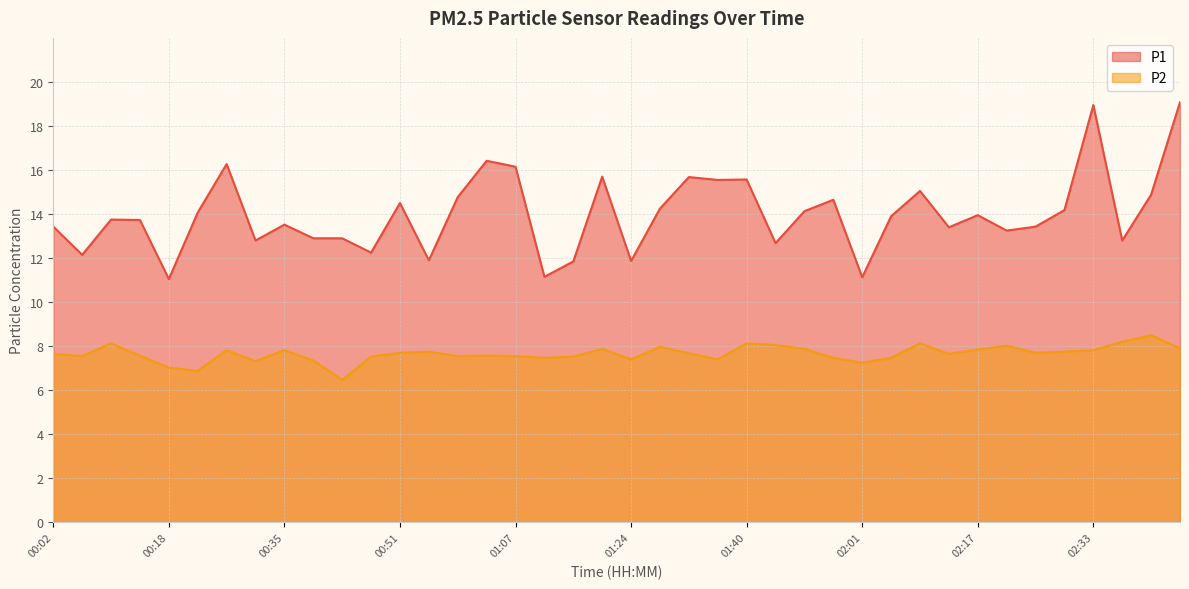

What is the label of the 10th point from the right?

02:09